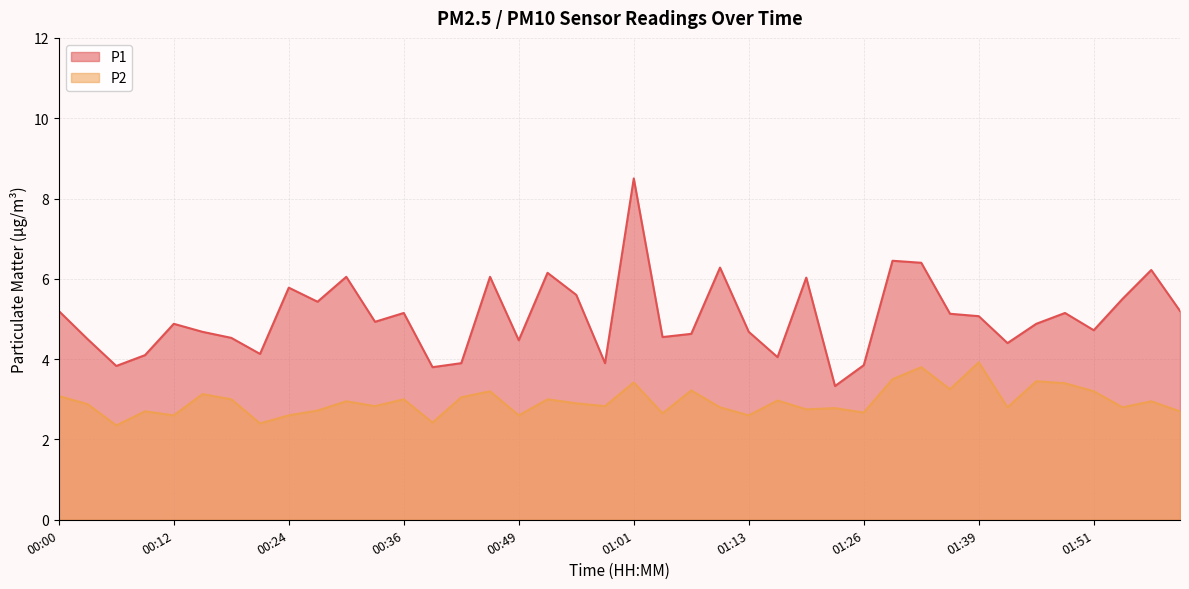

In P2, how many points are lower than both neighbors (excluding endpoints)?

14